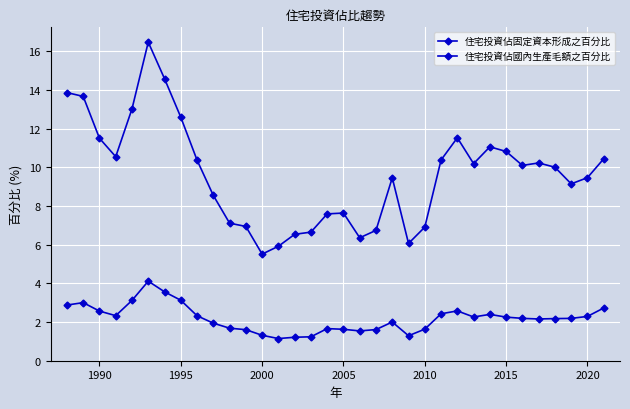

Count the number of data series in this chart.

2